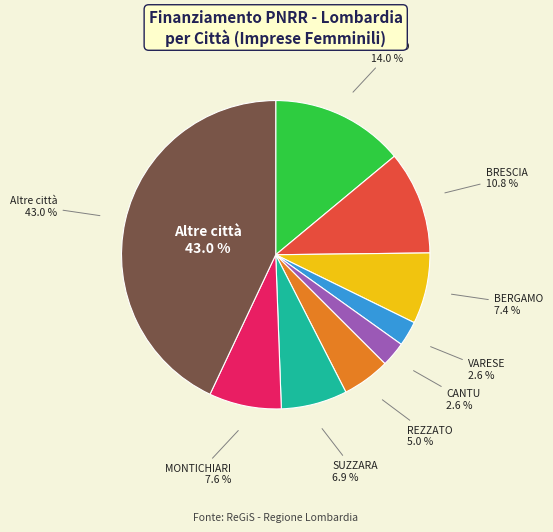

True or false: 12 accounts for 10% of the total.

False